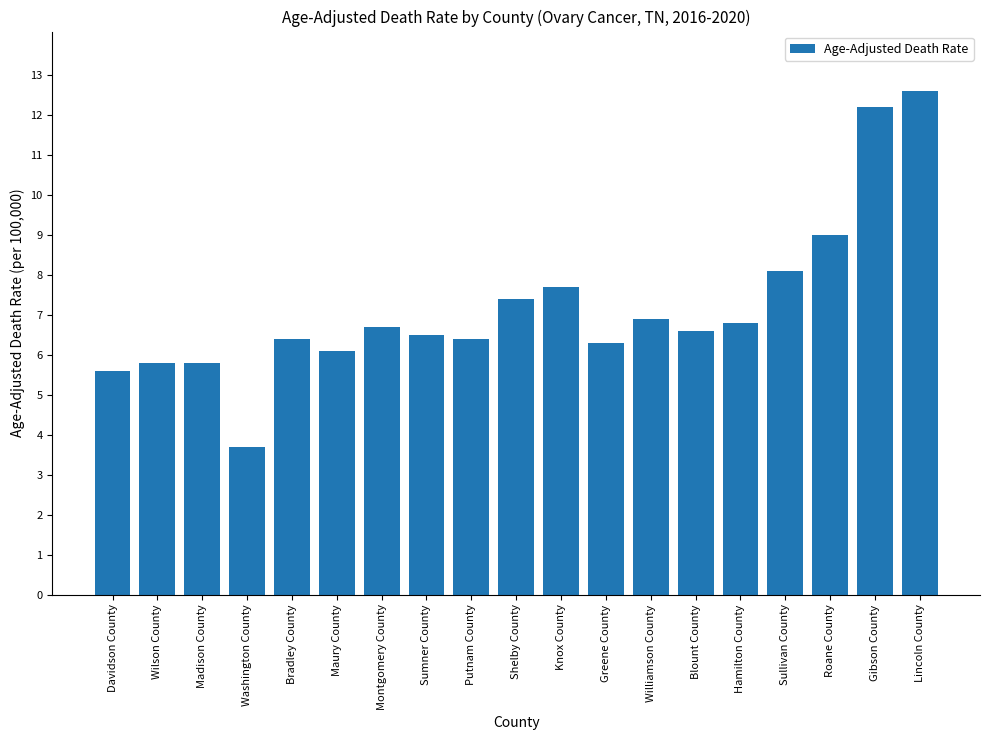

At which label is the value closest to 8?

Sullivan County